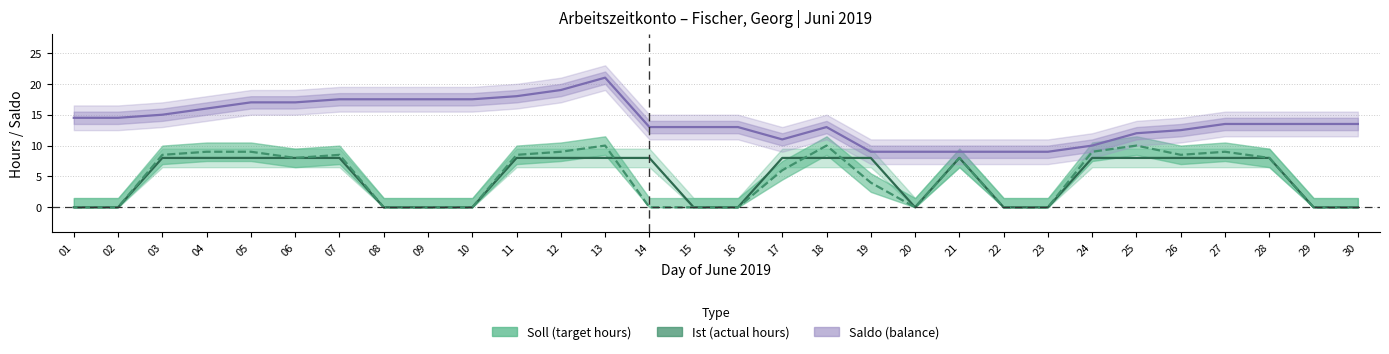

List the labels in order of Saldo (balance) value, smallest first.

19, 20, 21, 22, 23, 24, 17, 25, 26, 14, 15, 16, 18, 27, 28, 29, 30, 01, 02, 03, 04, 05, 06, 07, 08, 09, 10, 11, 12, 13